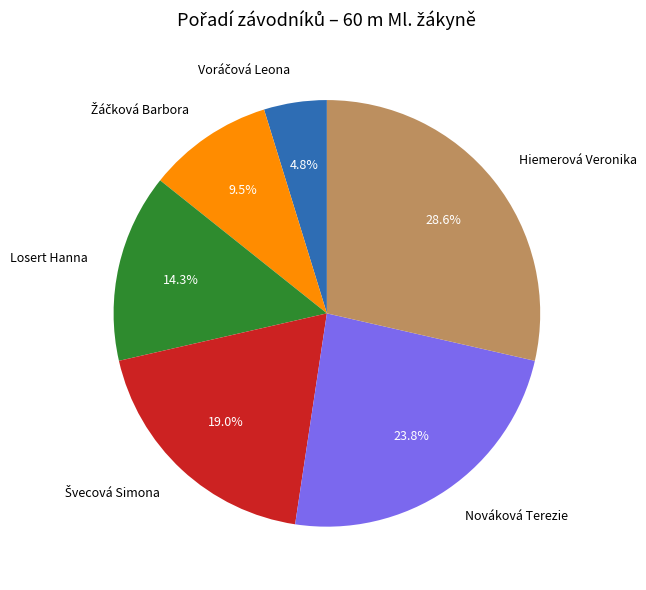

To the nearest percent, what portion does Hiemerová Veronika represent?

29%